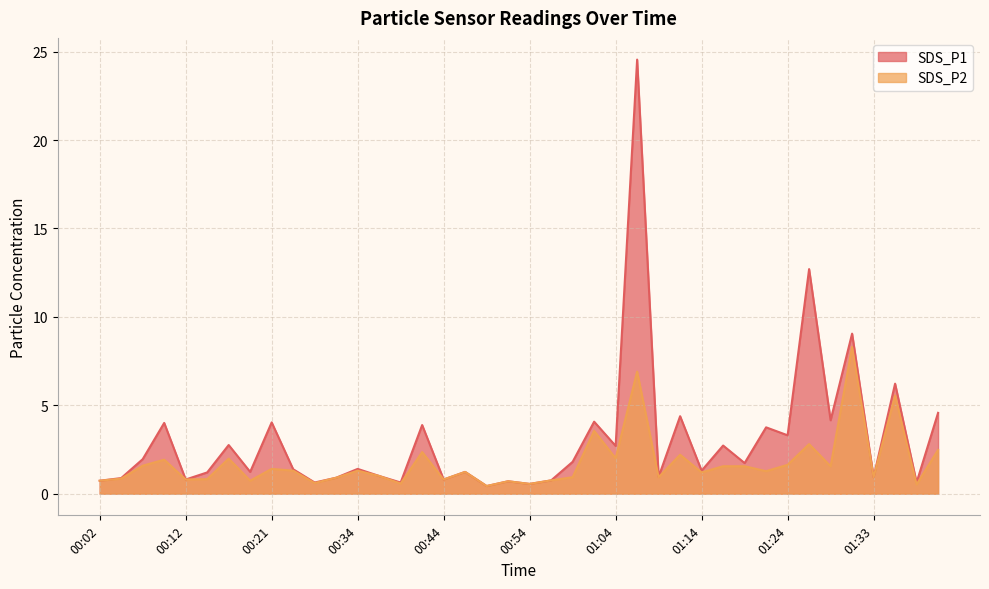

What is the value of the SDS_P1 point at the 1st from the left?

0.7